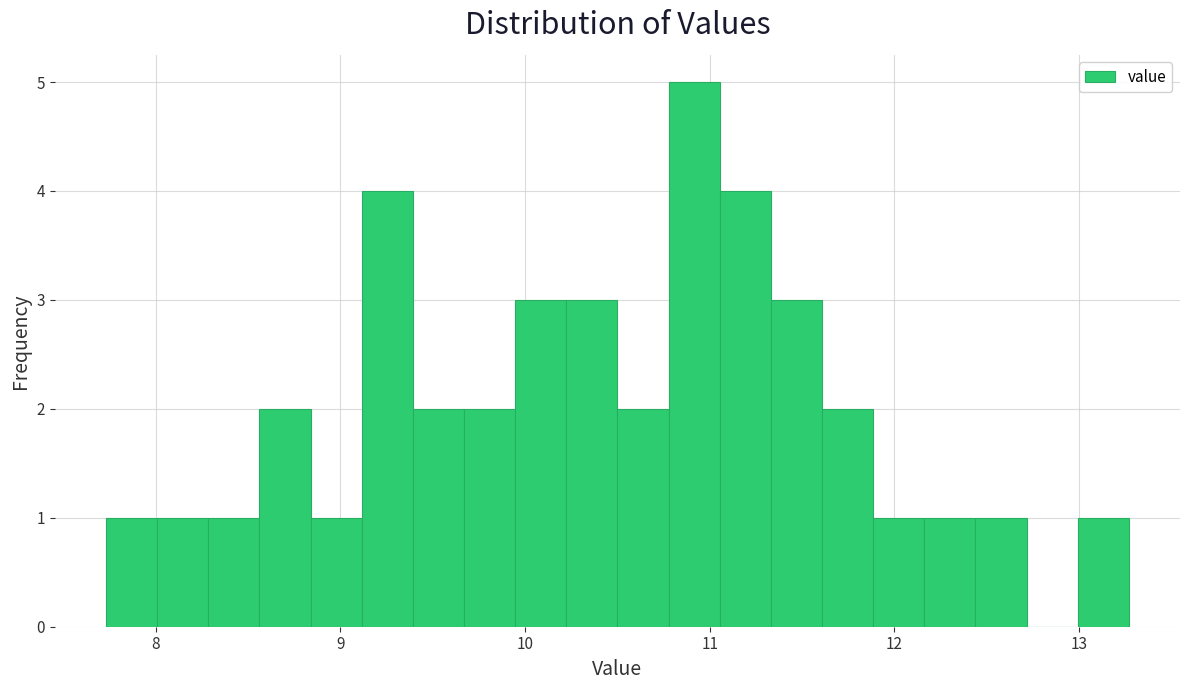

Around what value on the x-axis is the tallest bar? Give the approximate position of its centre, as read against the axis.

10.9